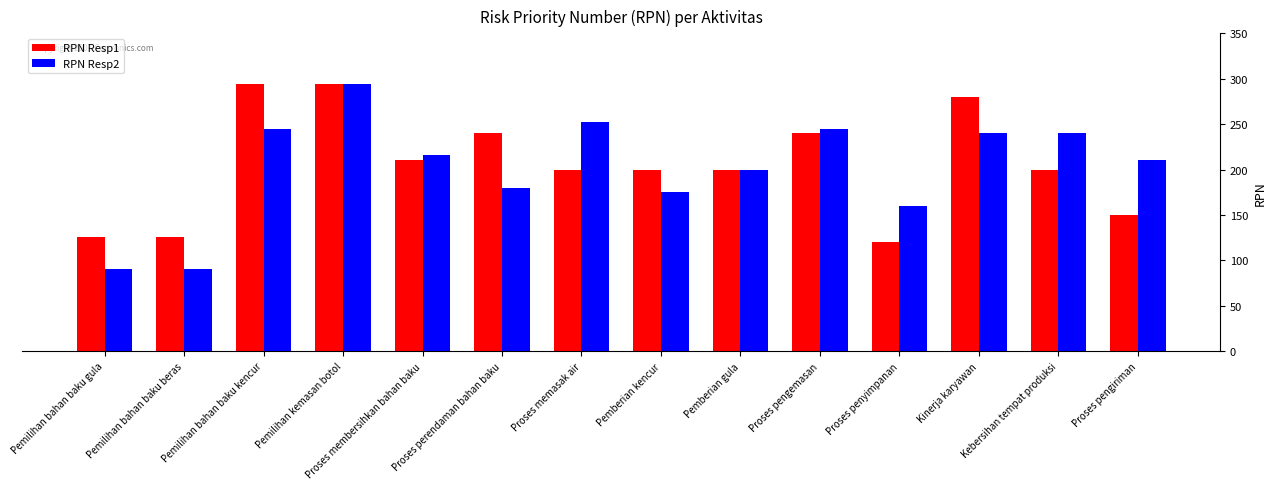

Rank the series at Proses membersihkan bahan baku from lowest to highest value.

RPN Resp1, RPN Resp2